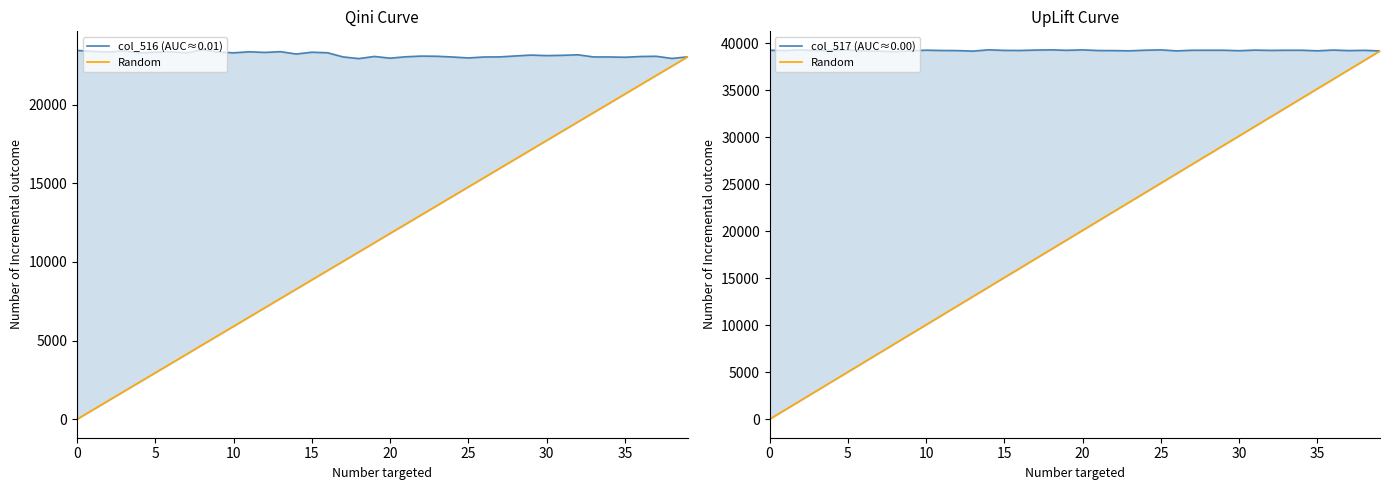

Where is col_517 (AUC≈0.00) nearest to the value 39191?

9